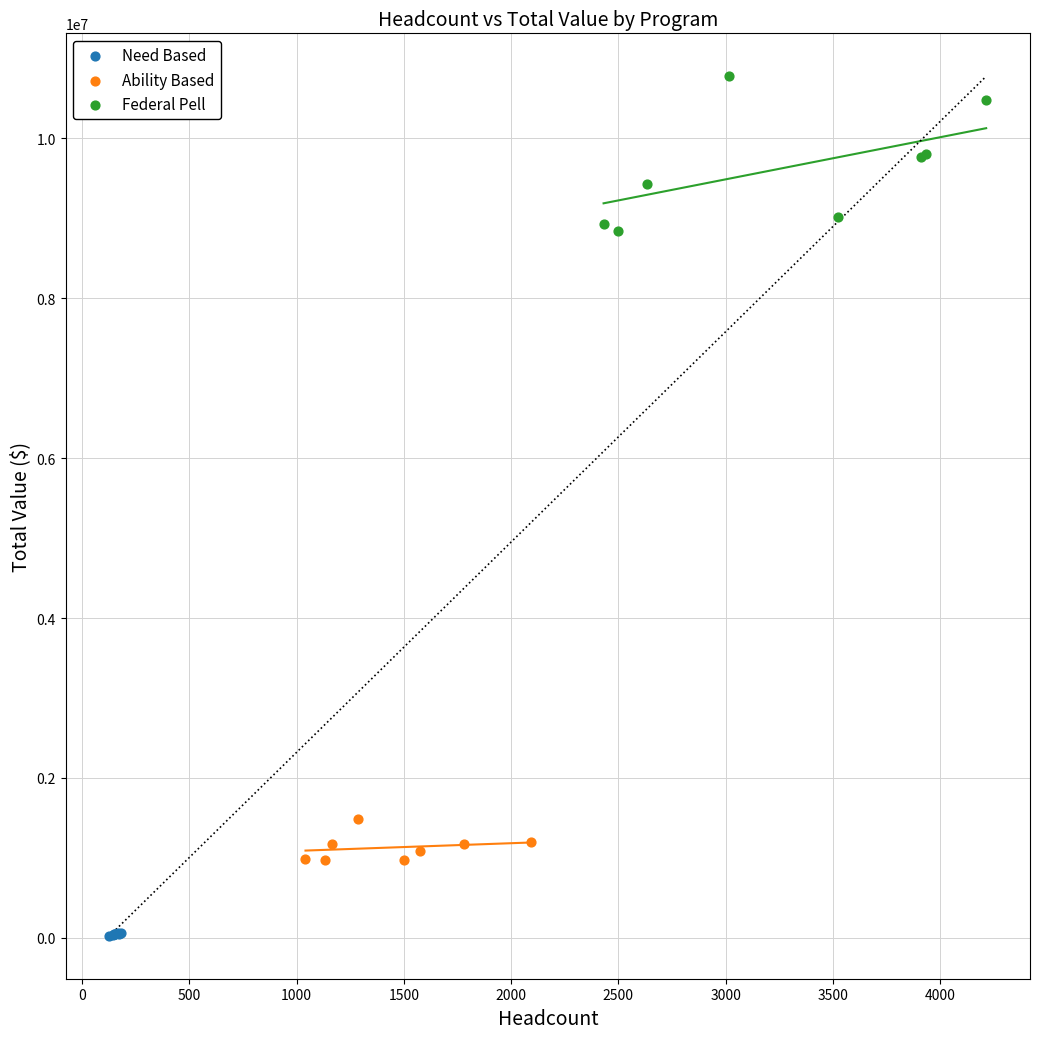

Which series contains the highest Y value?

Federal Pell